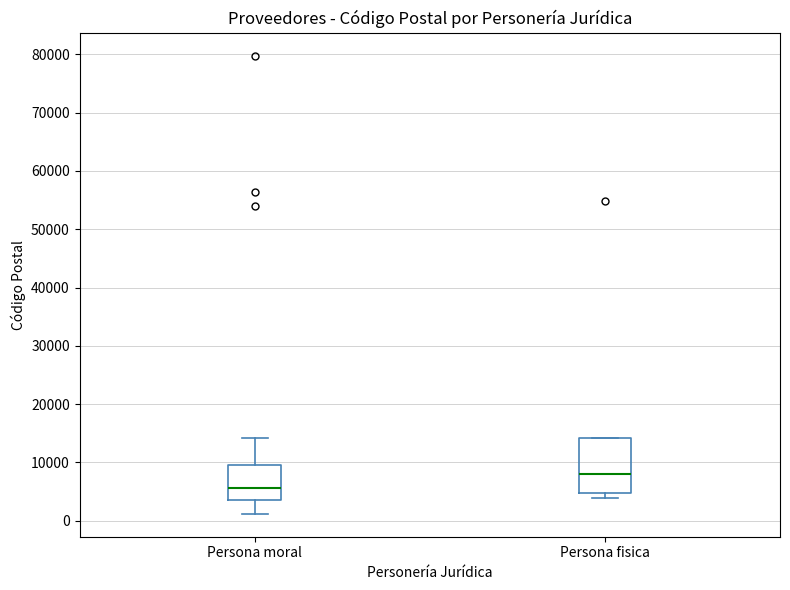

Which box has the highest median line?

Persona fisica